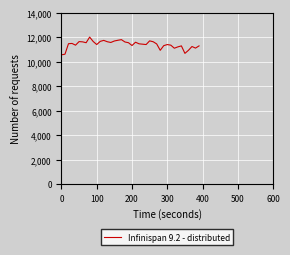

What is the difference between the maximum and minimum values?

1450